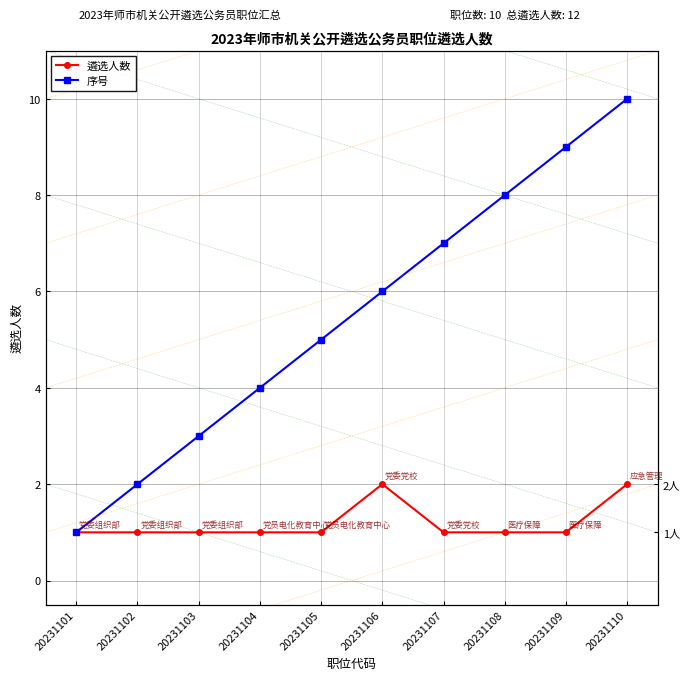

Which series has the widest spread of values?

序号